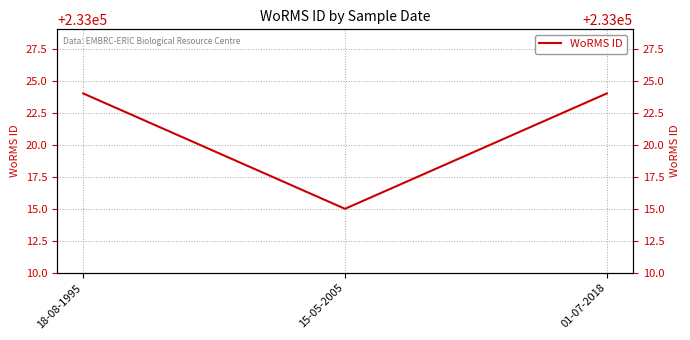

Which label corresponds to the largest value in the chart?

18-08-1995